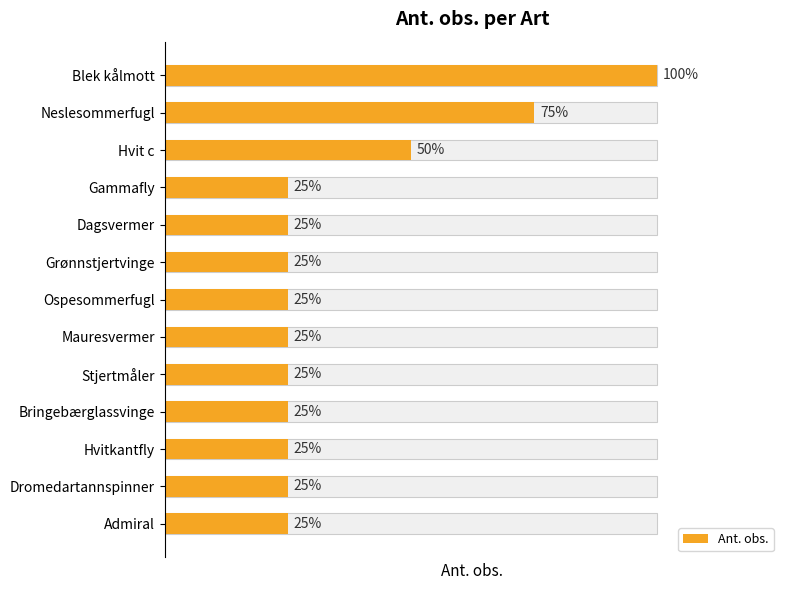

What is the ratio of the value at 8 to the value at 3?

1.0